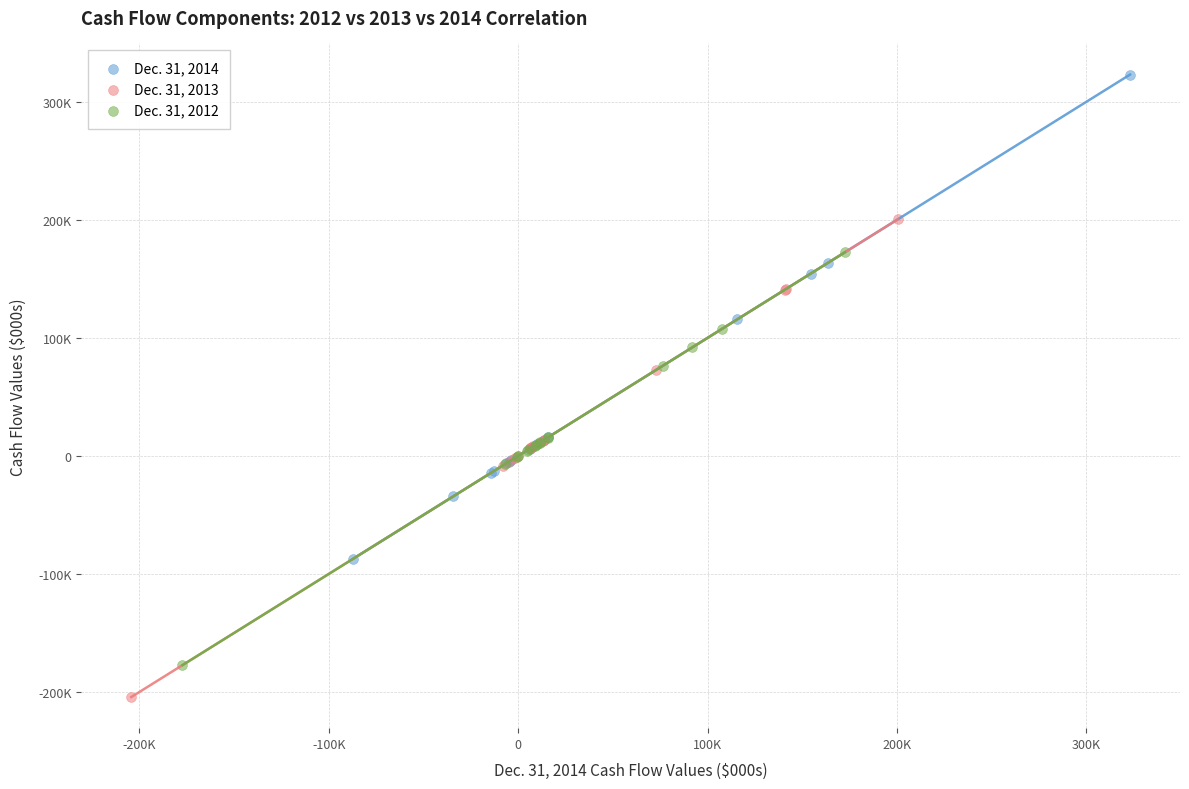

Which series has the largest Y range (max minus min)?

Dec. 31, 2014